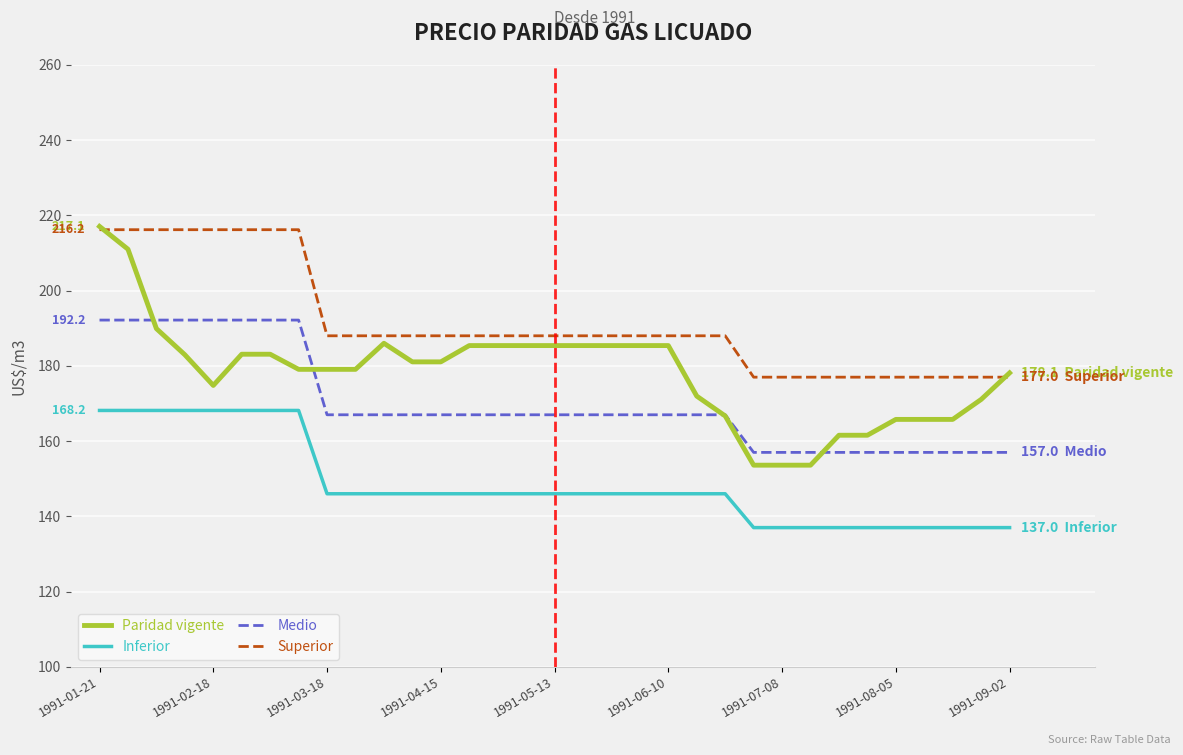

What is the sum of all Superior values?

6319.7